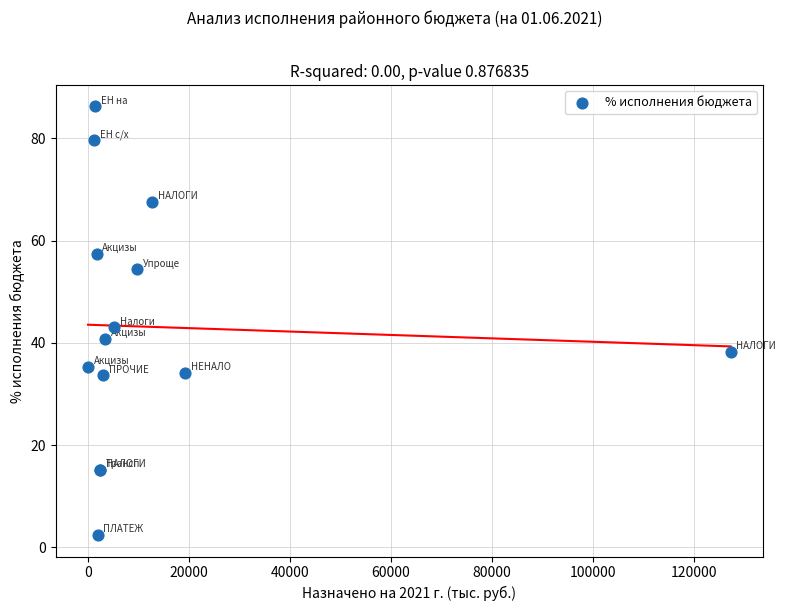

What Y value in the scatter plot is closest to 44?

43.0